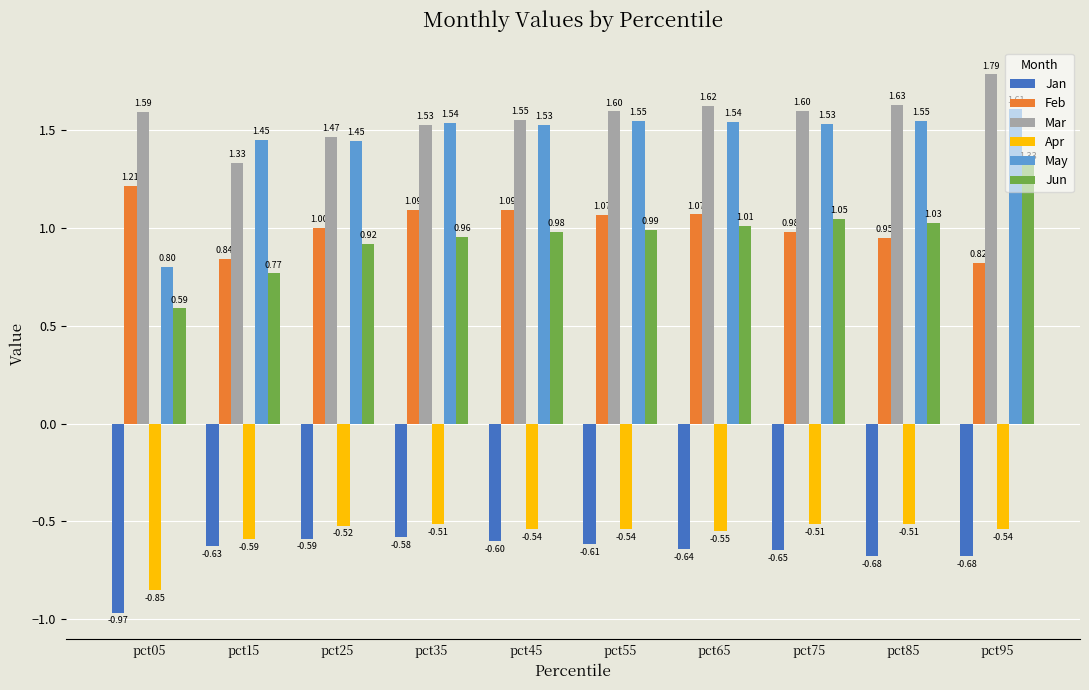

How many bars are there in each group?

6